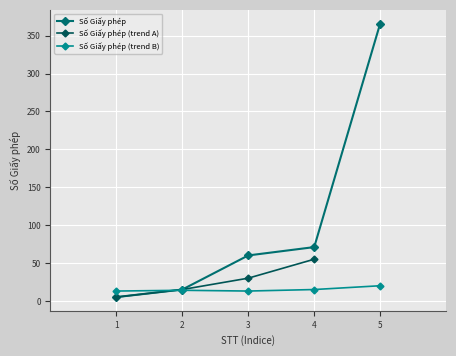

Between 5 and 2, which is larger?

5